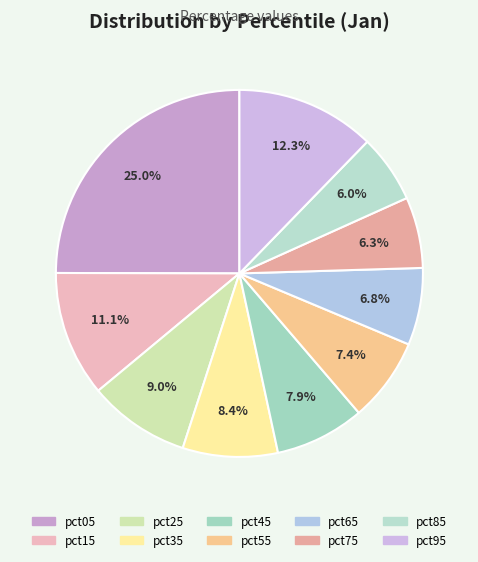

How many slices are in this pie chart?

10